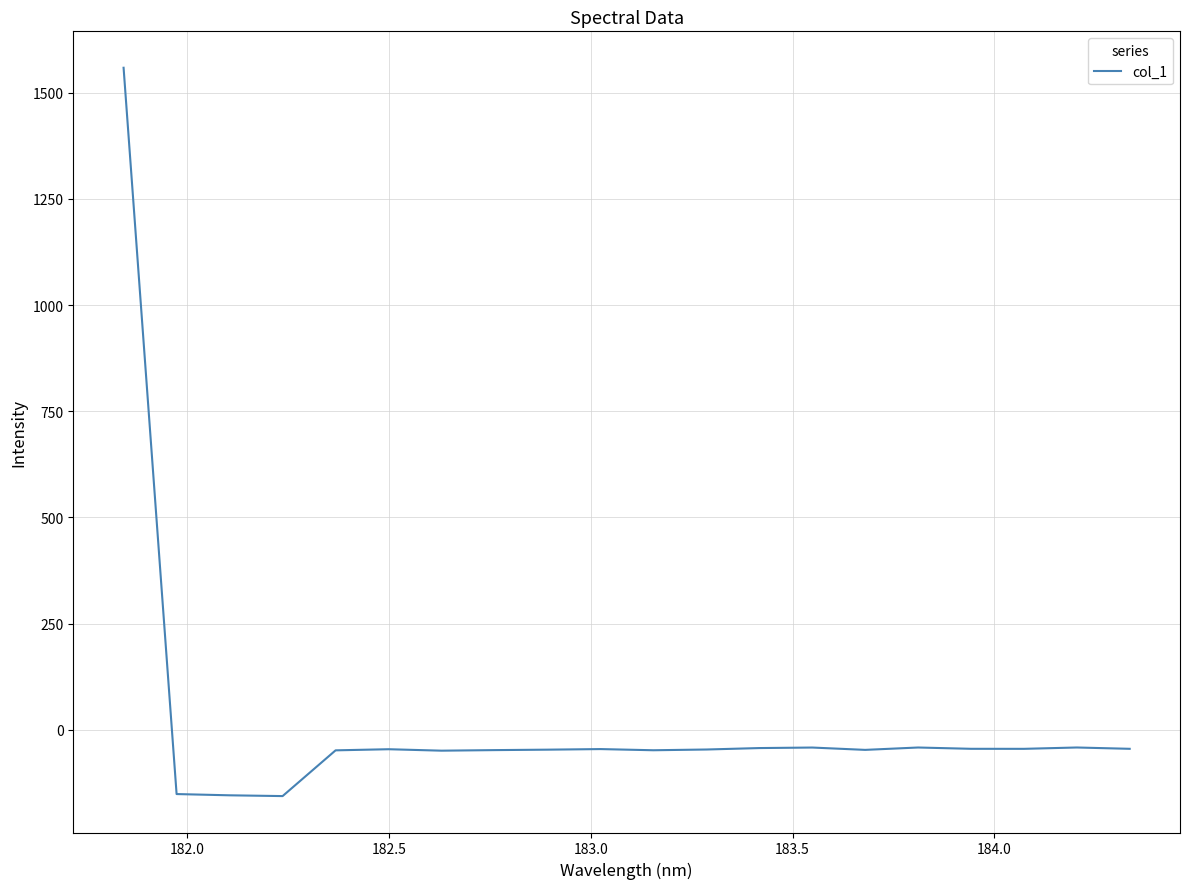

What is the sum of all values?

368.1